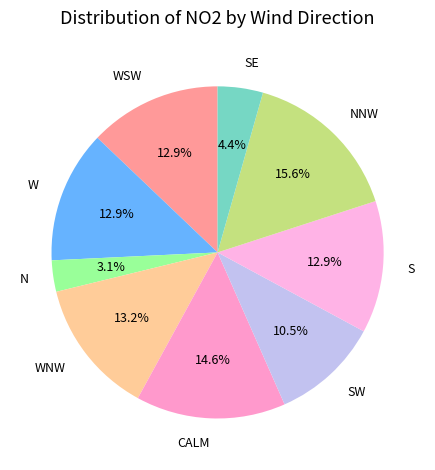

Is the sum of SE and NNW greater than half?

No